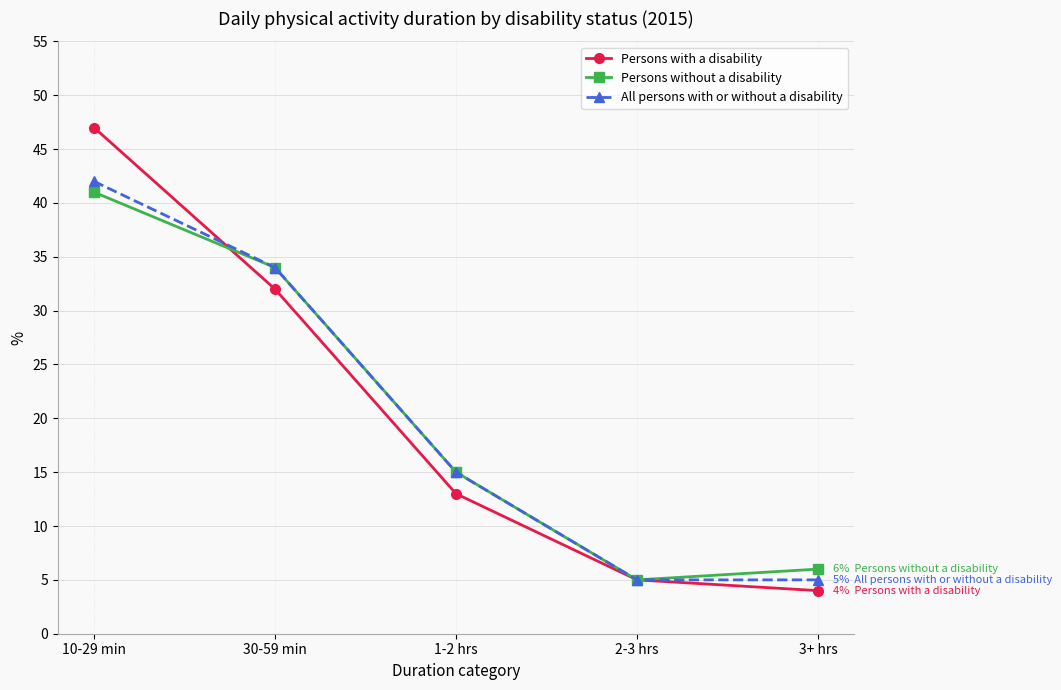

What is the label of the 4th point from the right?

30-59 min